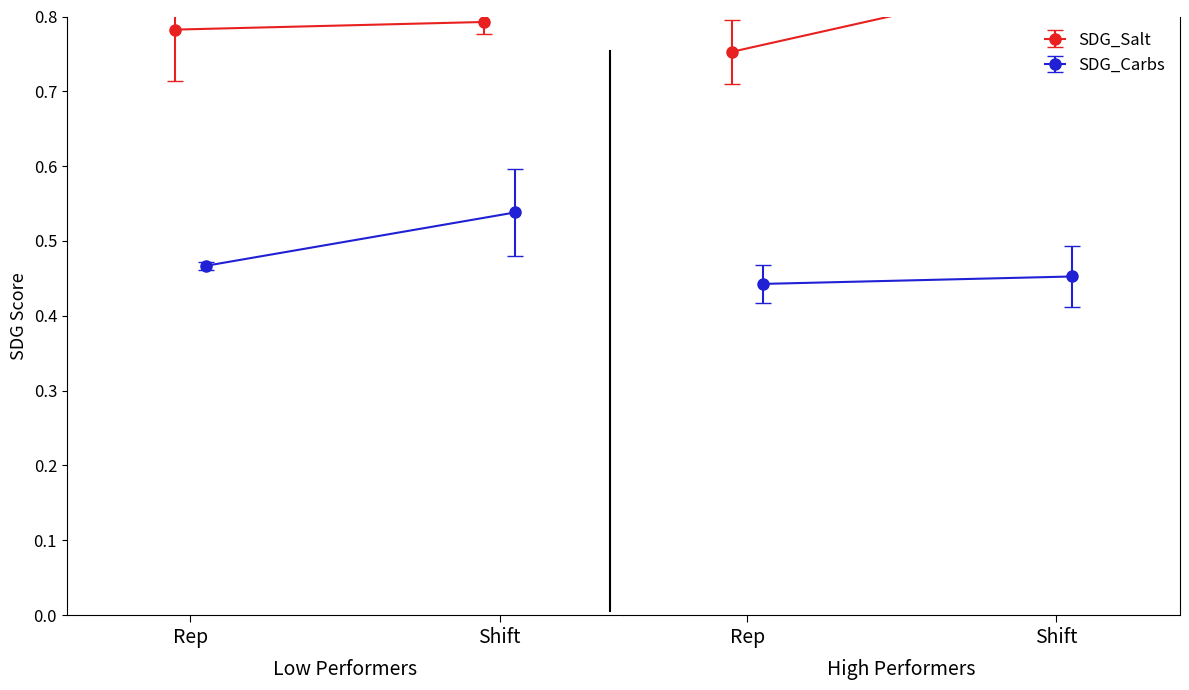

What is the greatest value displayed?

0.9